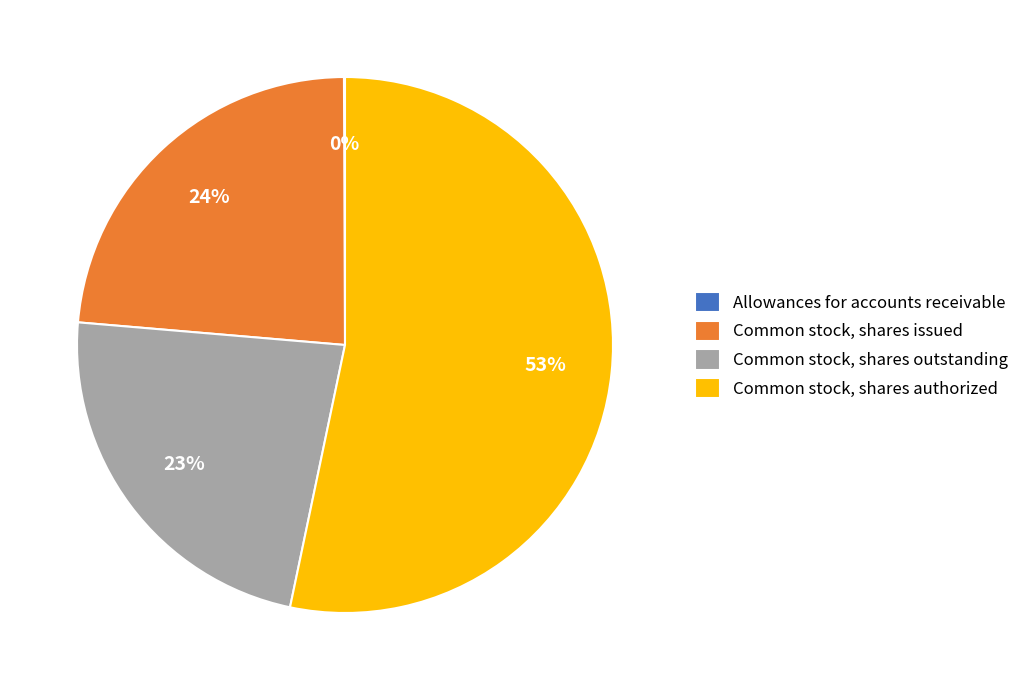

Which category has the biggest portion of the pie?

Common stock, shares authorized